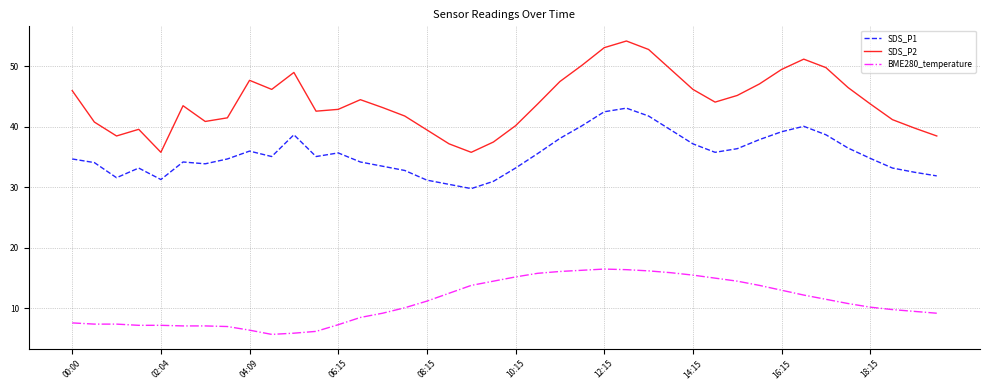

List the series in order of their peak value, lowest first.

BME280_temperature, SDS_P1, SDS_P2